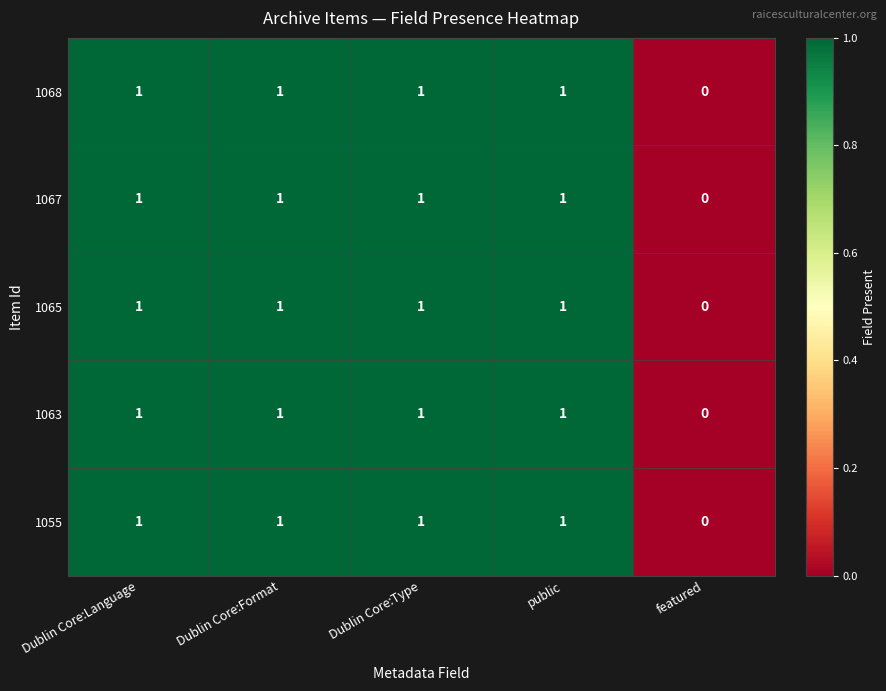

What is the sum of all 1063 values?

4